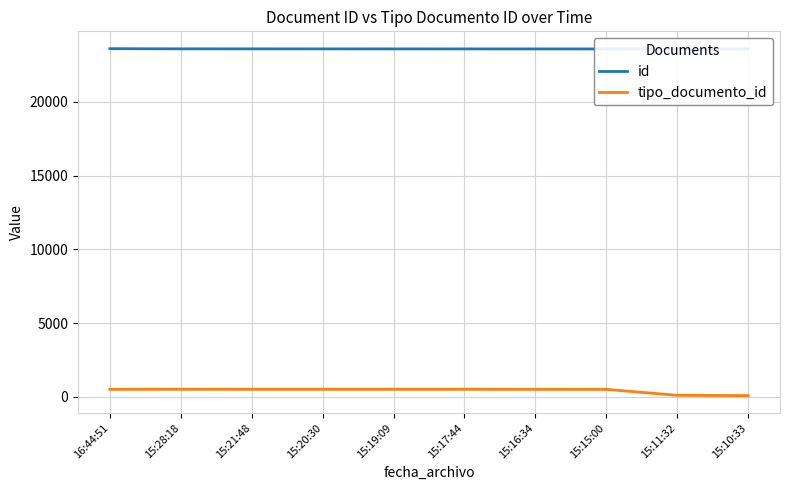

What is the label of the 3rd point from the left?

15:21:48